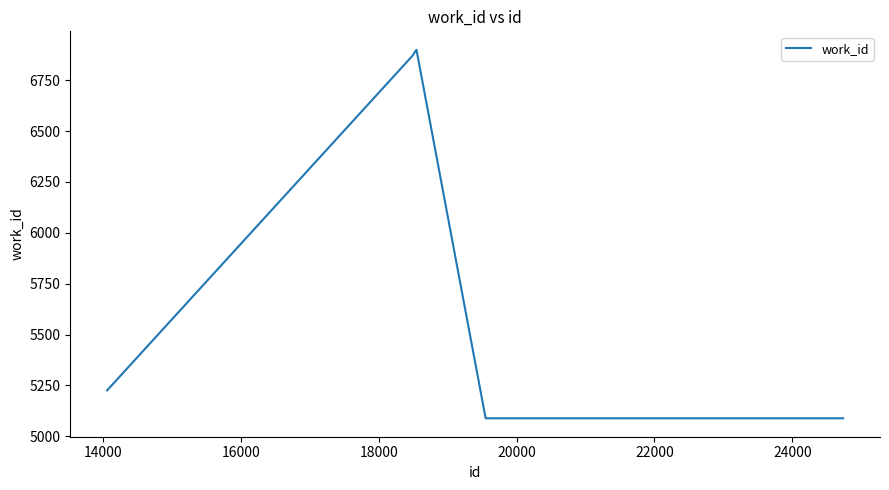

Count the number of data series in this chart.

1